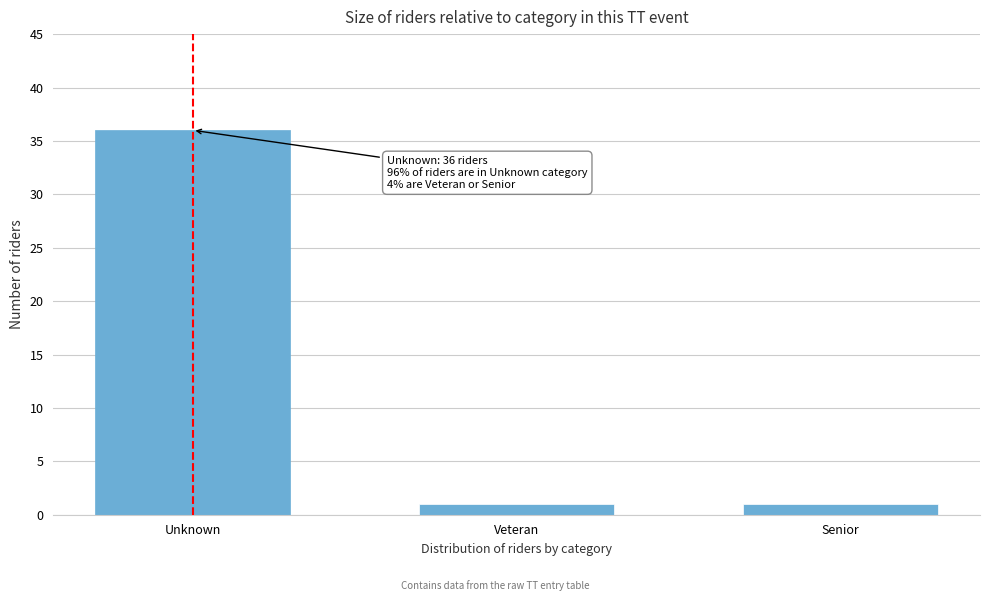

Reading right to left, transcribe all the data shown in this chart.

1	1	36